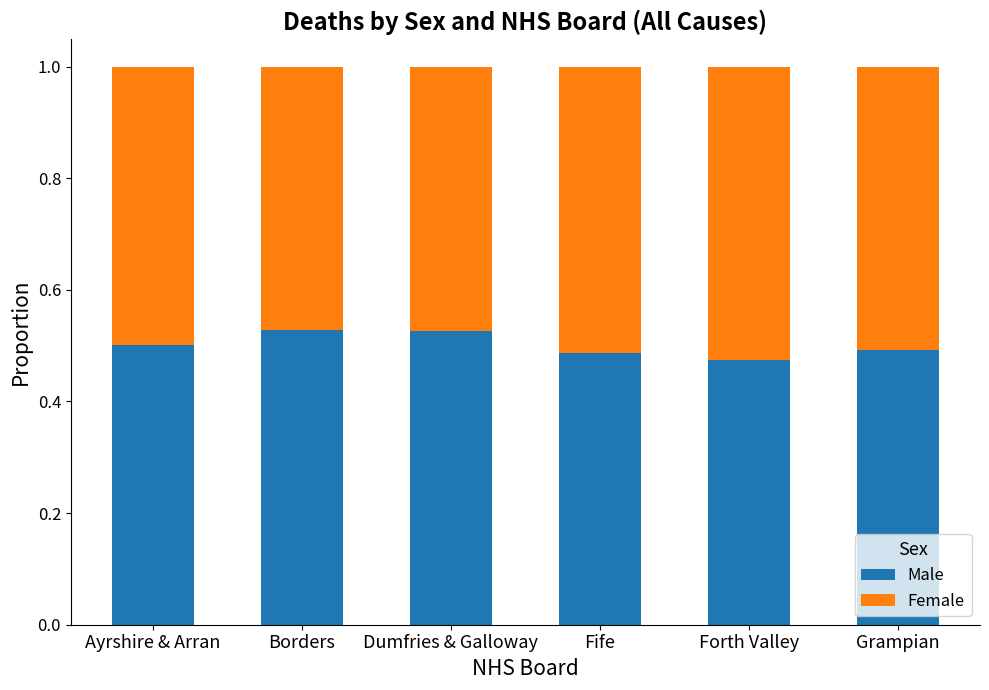

What is the sum of the Male values at Forth Valley and Borders?

1.0